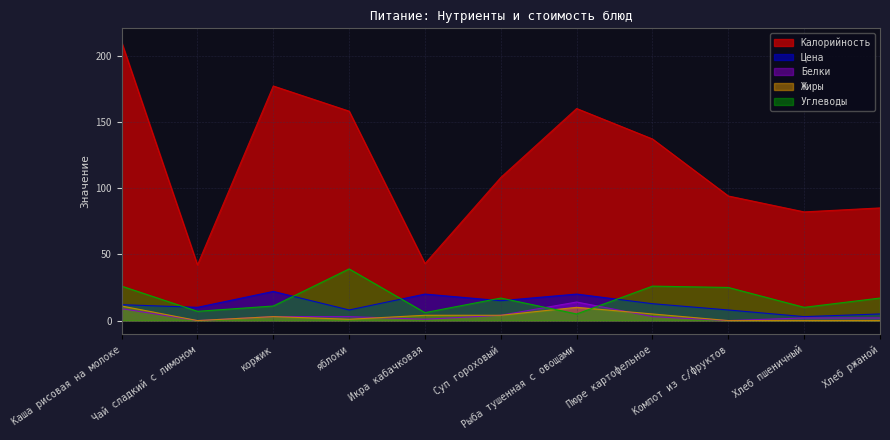

True or false: Жиры has a value of 3.0 at коржик.

True